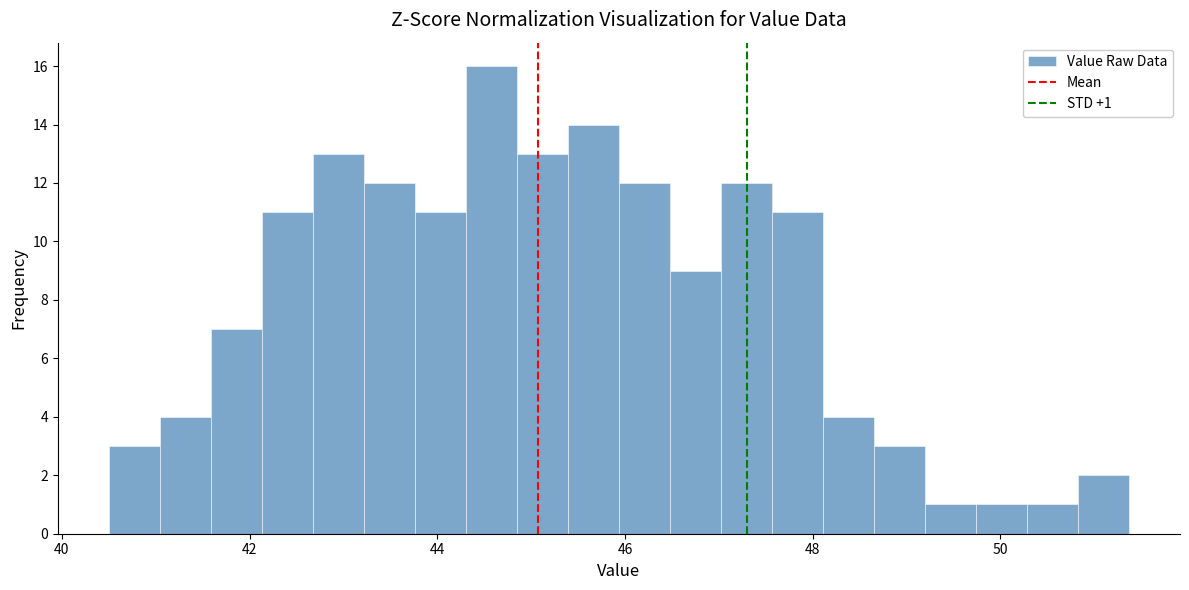

Read against the x-axis, roughly where is the centre of the tallest bar?

44.6